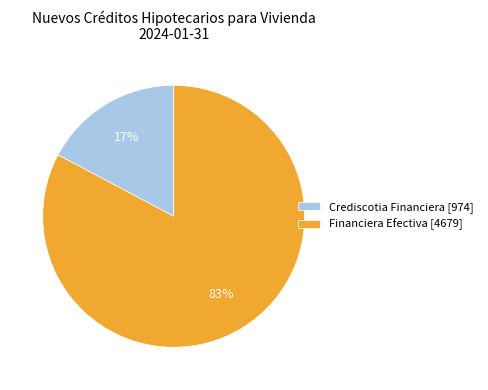

Combined, do Crediscotia Financiera [974] and Financiera Efectiva [4679] account for over 50%?

Yes